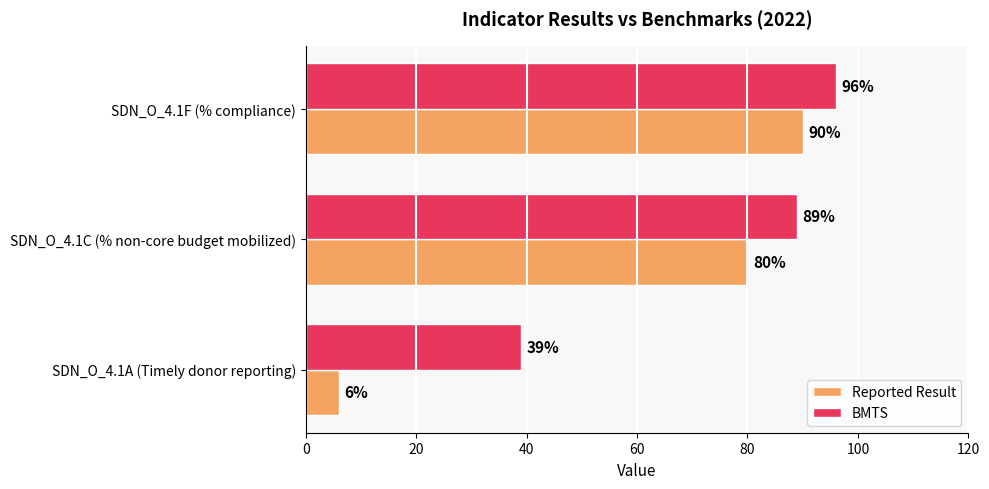

The BMTS series shows 39 at SDN_O_4.1A (Timely donor reporting). True or false?

True